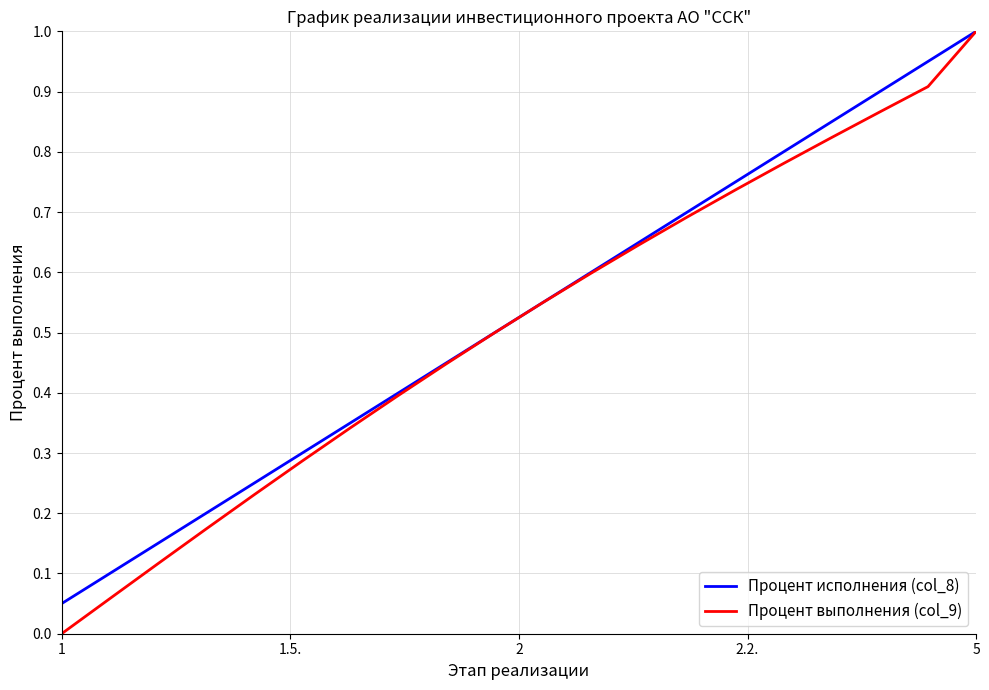

What is the highest value of the Процент исполнения (col_8) series?

1.0